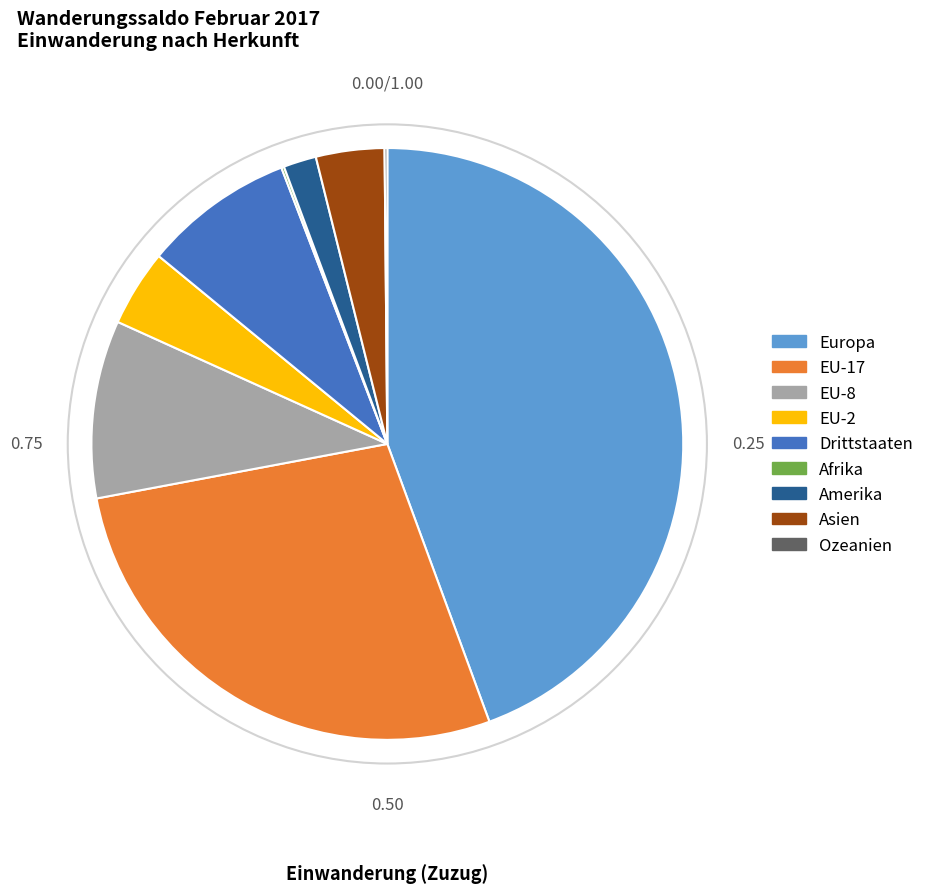

Is there any slice that represents more than half of the pie?

No